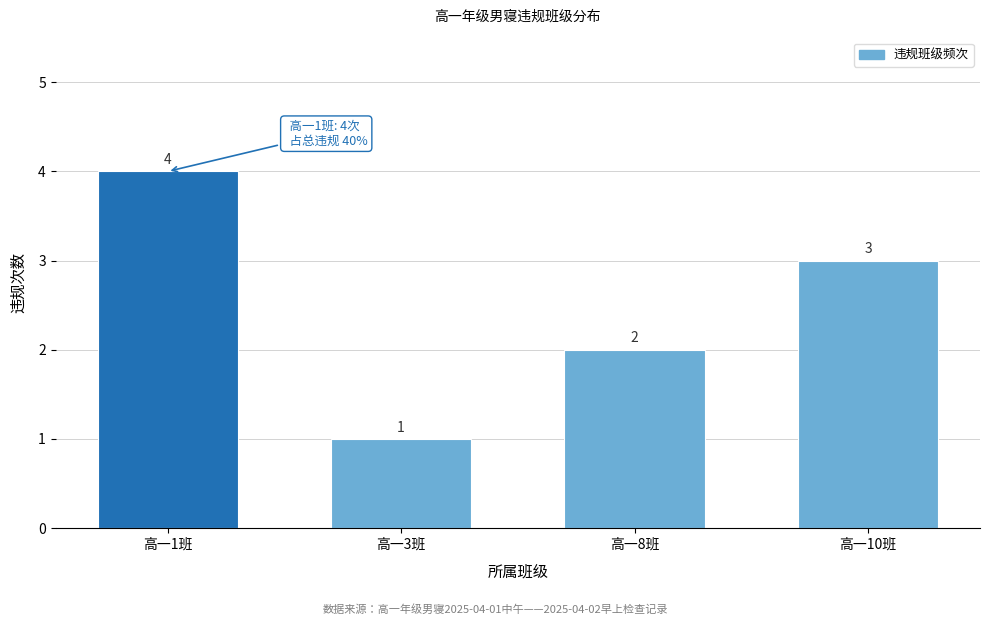

Reading left to right, transcribe all the data shown in this chart.

高一1班=4	高一3班=1	高一8班=2	高一10班=3